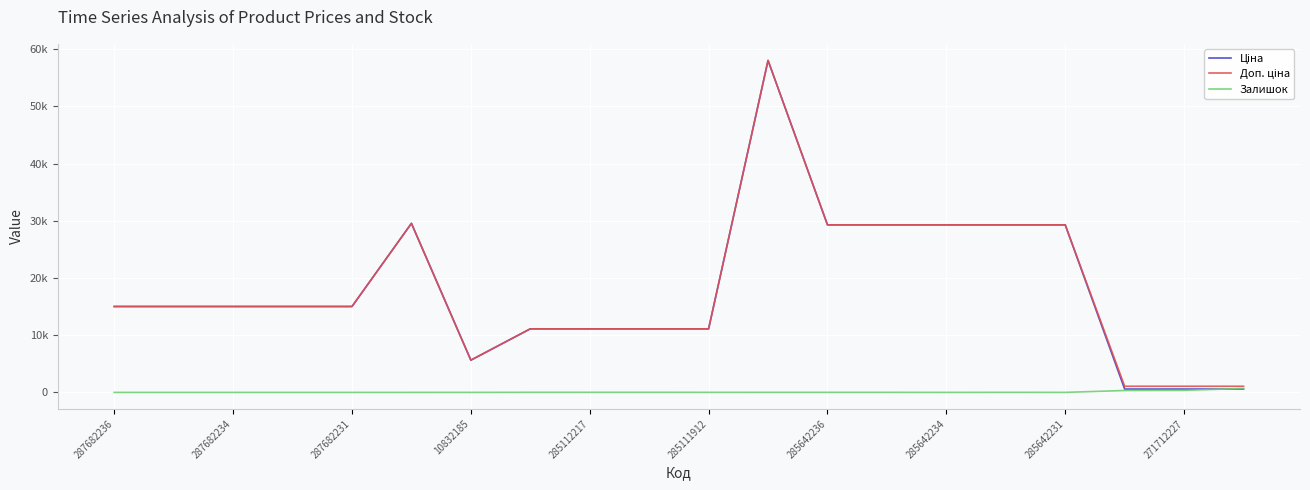

What is the minimum value for Доп. ціна?

1074.5